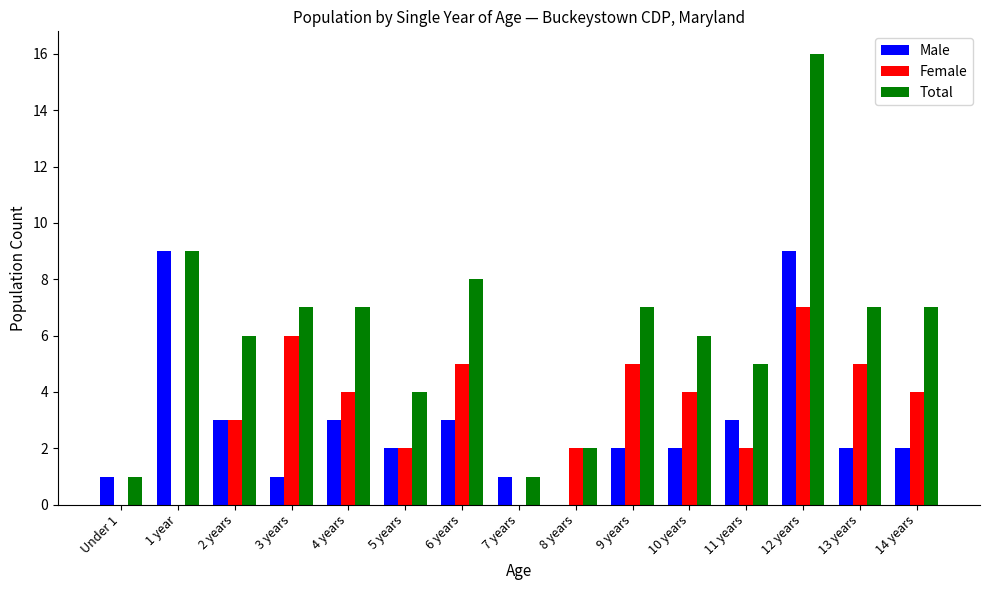

What value does the Male series have at 11 years?

3